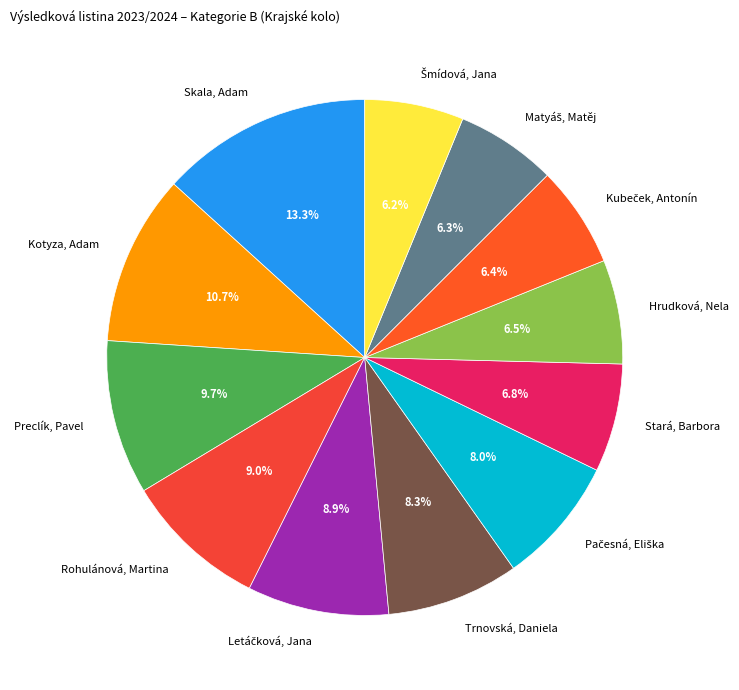

Which has a higher value, Hrudková, Nela or Preclík, Pavel?

Preclík, Pavel